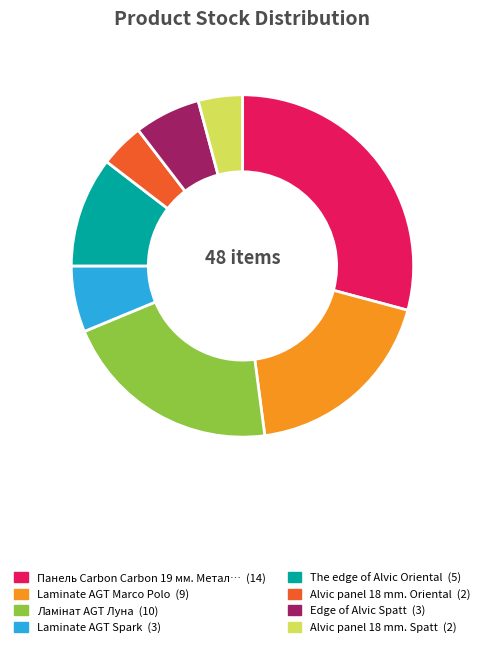

Is there any slice that represents more than half of the pie?

No